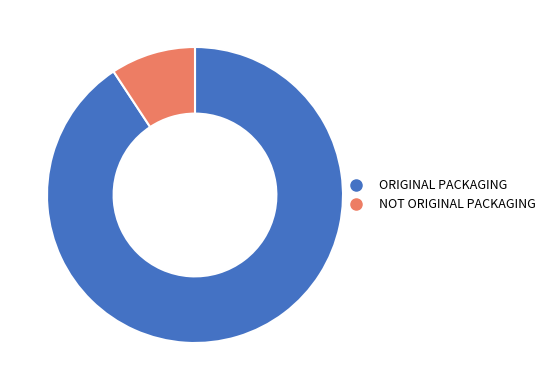

What is the smallest slice in the pie chart?

NOT ORIGINAL PACKAGING